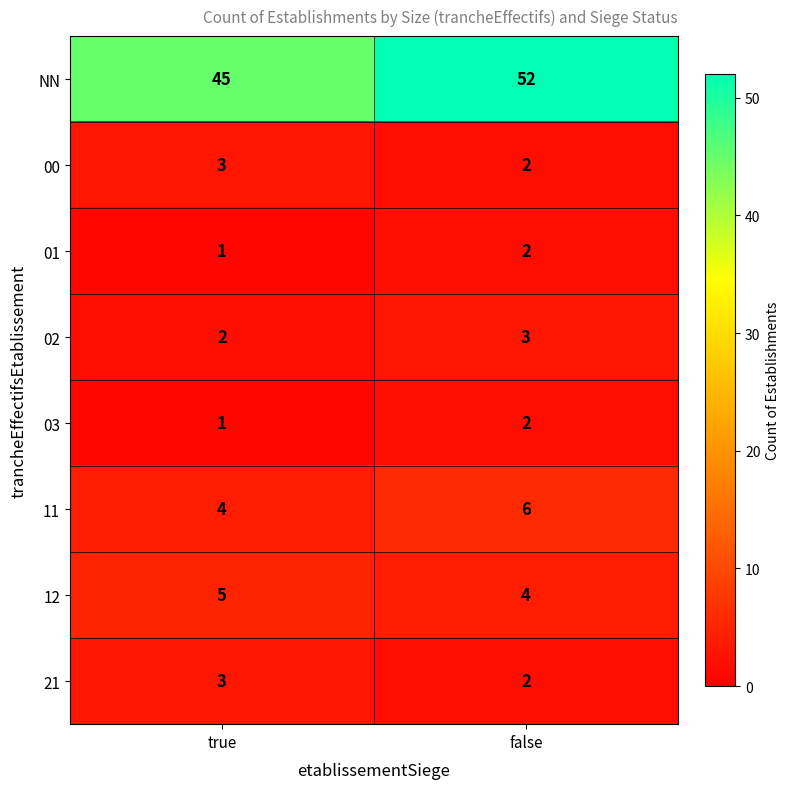

Which category has the highest value in the 00 series?

true